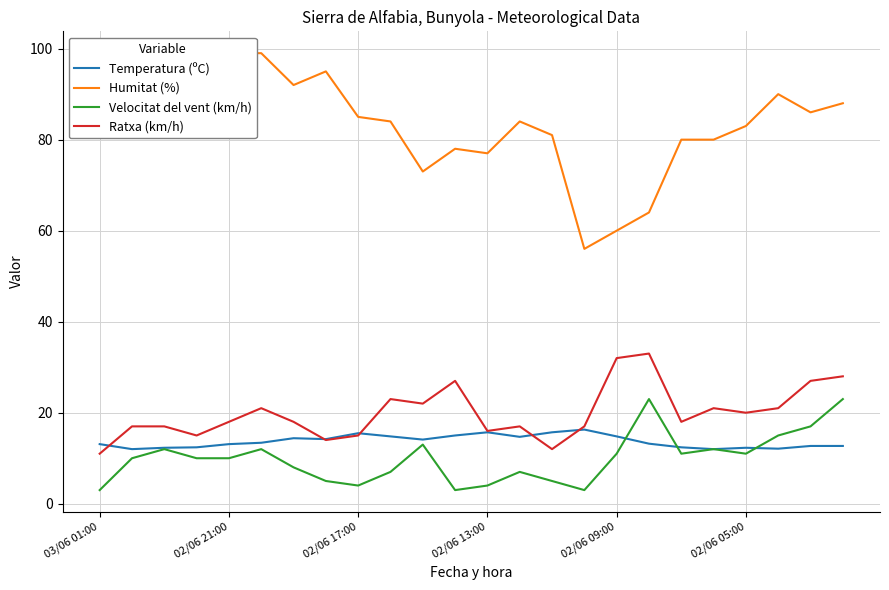

What is the lowest value of the Temperatura (ºC) series?

12.0